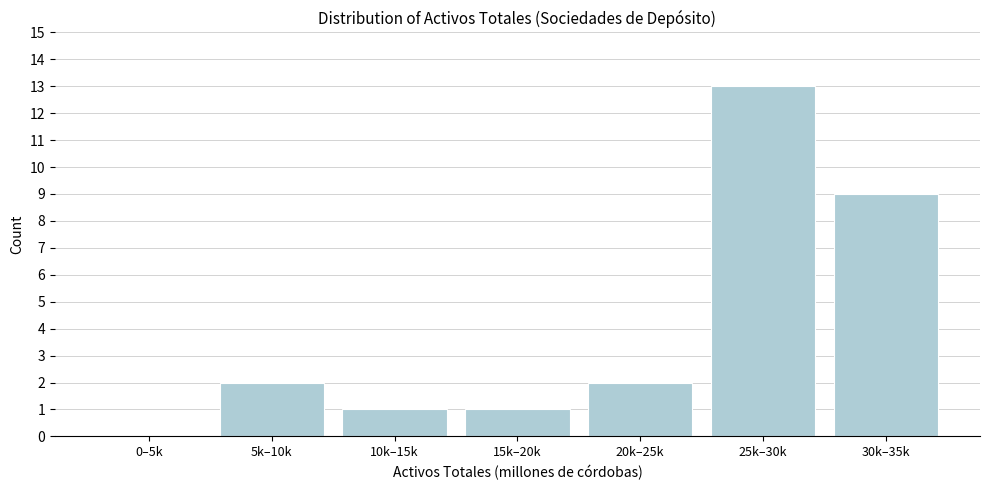

Reading right to left, extract all data points from this chart.

30k–35k=9	25k–30k=13	20k–25k=2	15k–20k=1	10k–15k=1	5k–10k=2	0–5k=0